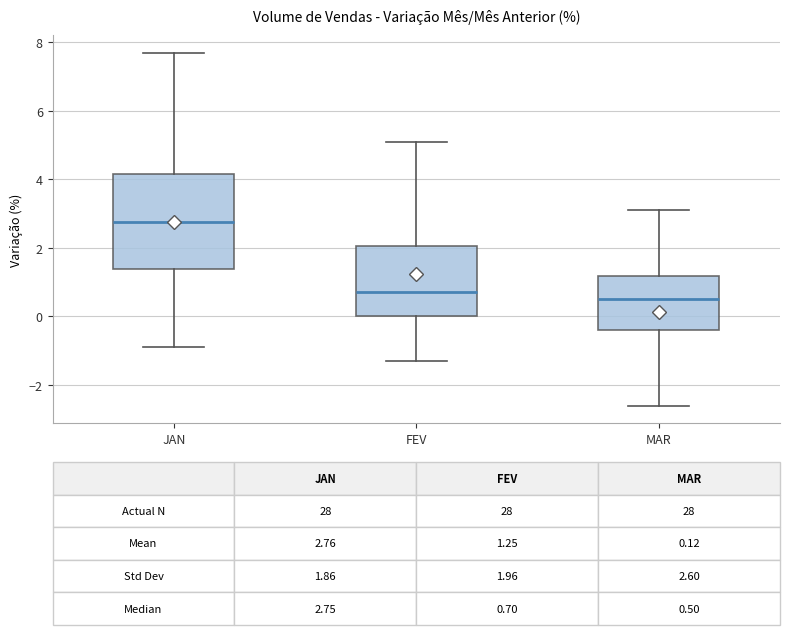

Which box is the tallest, from its lower edge to its upper edge?

JAN